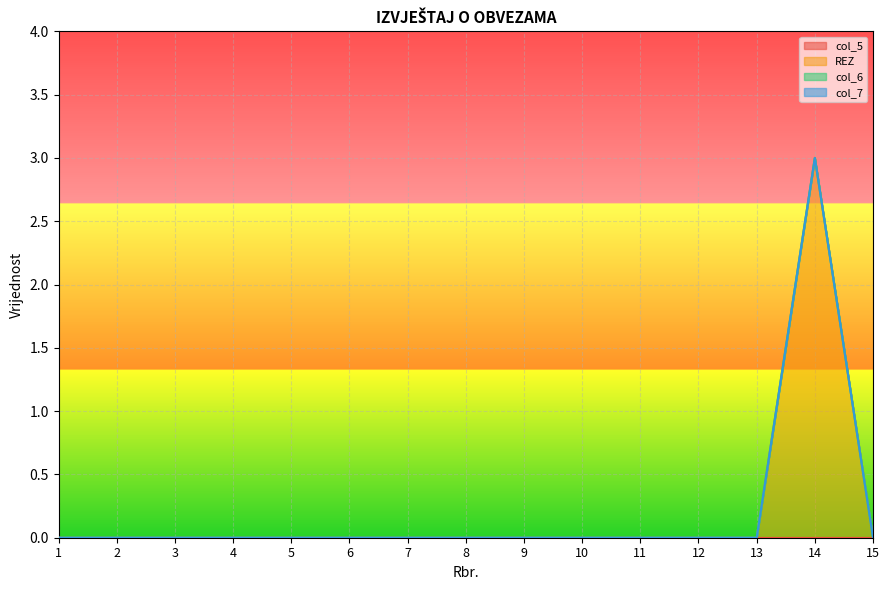

True or false: col_6 has more than 2 interior local peaks.

False